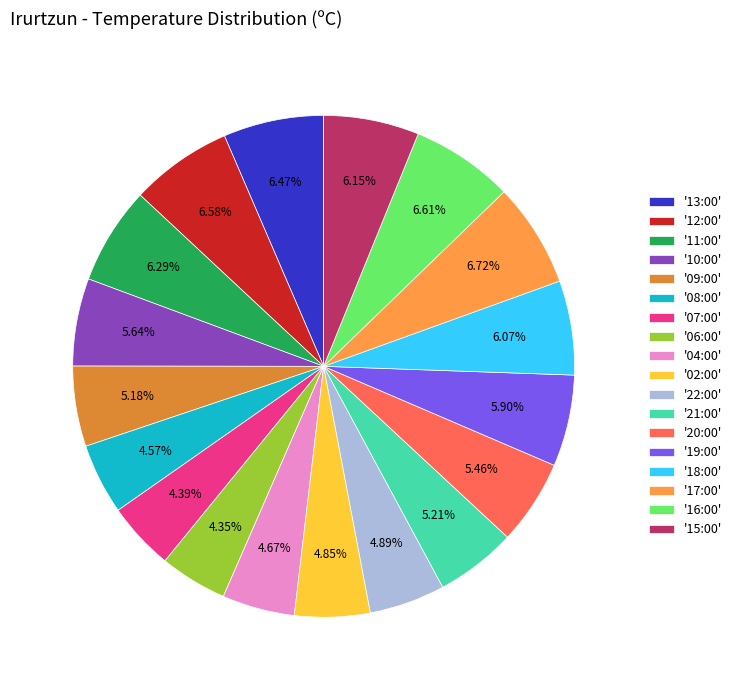

What is the ratio of the value at '10:00' to the value at '18:00'?

0.9